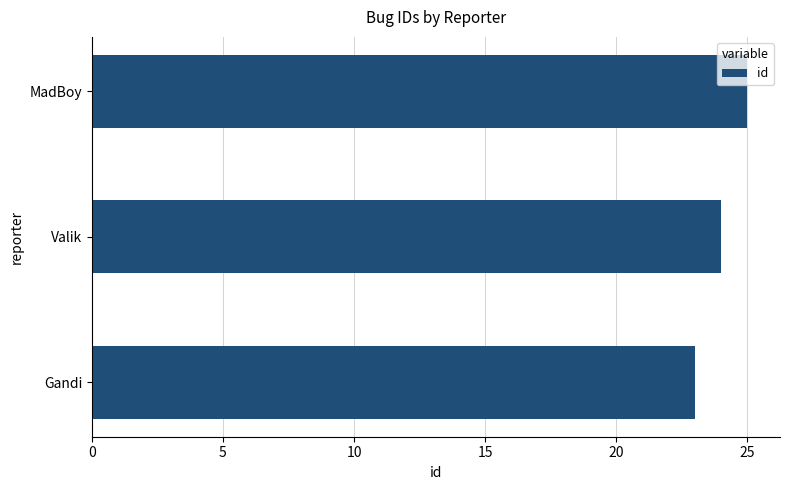

What is the maximum value shown in the chart?

25